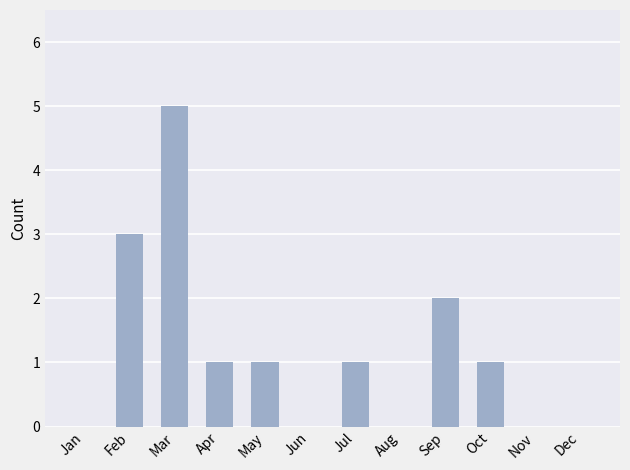

What is the average value?

1